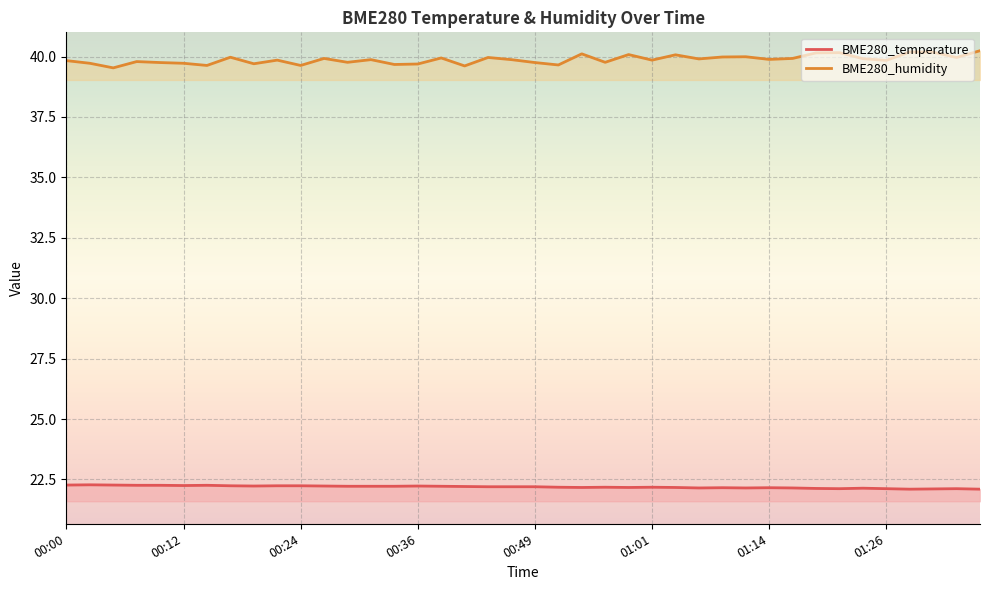

Reading left to right, list all the values displayed in this chart.

BME280_temperature: 22.3	22.3	22.3	22.3	22.3	22.2	22.3	22.2	22.2	22.2	22.2	22.2	22.2	22.2	22.2	22.2	22.2	22.2	22.2	22.2	22.2	22.2	22.2	22.2	22.2	22.2	22.2	22.1	22.2	22.1	22.2	22.1	22.1	22.1	22.1	22.1	22.1	22.1	22.1	22.1
BME280_humidity: 39.8	39.7	39.5	39.8	39.8	39.7	39.6	40.0	39.7	39.9	39.6	39.9	39.8	39.9	39.7	39.7	39.9	39.6	40.0	39.9	39.8	39.6	40.1	39.8	40.1	39.9	40.1	39.9	40.0	40.0	39.9	39.9	40.1	40.2	39.9	39.8	40.2	40.2	40.0	40.2